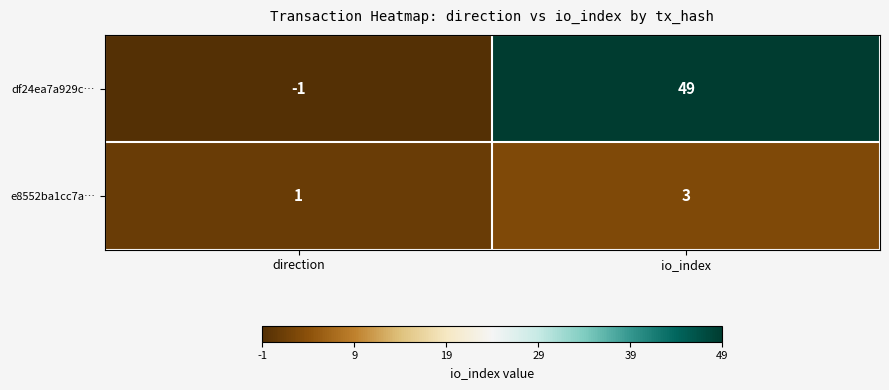

Which series changed the most between direction and io_index?

df24ea7a929c…